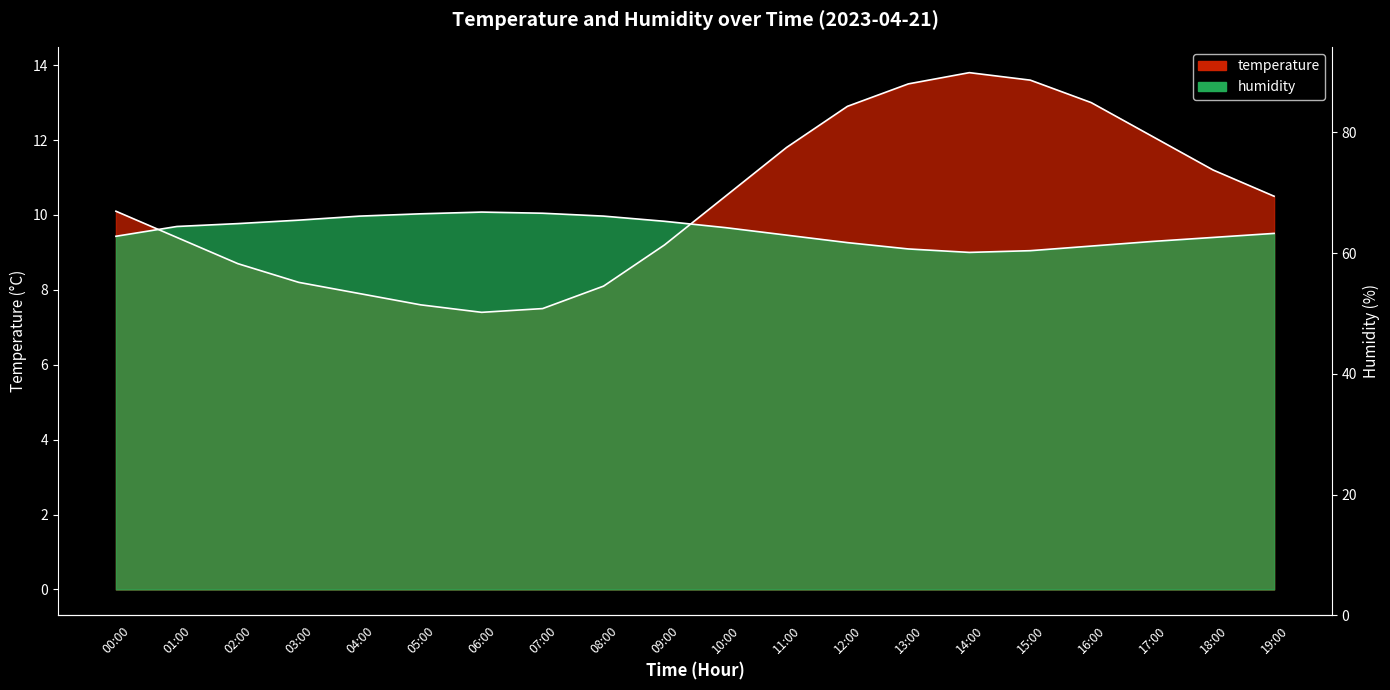

Is the value of humidity at 06:00 greater than the value of temperature at 18:00?

No